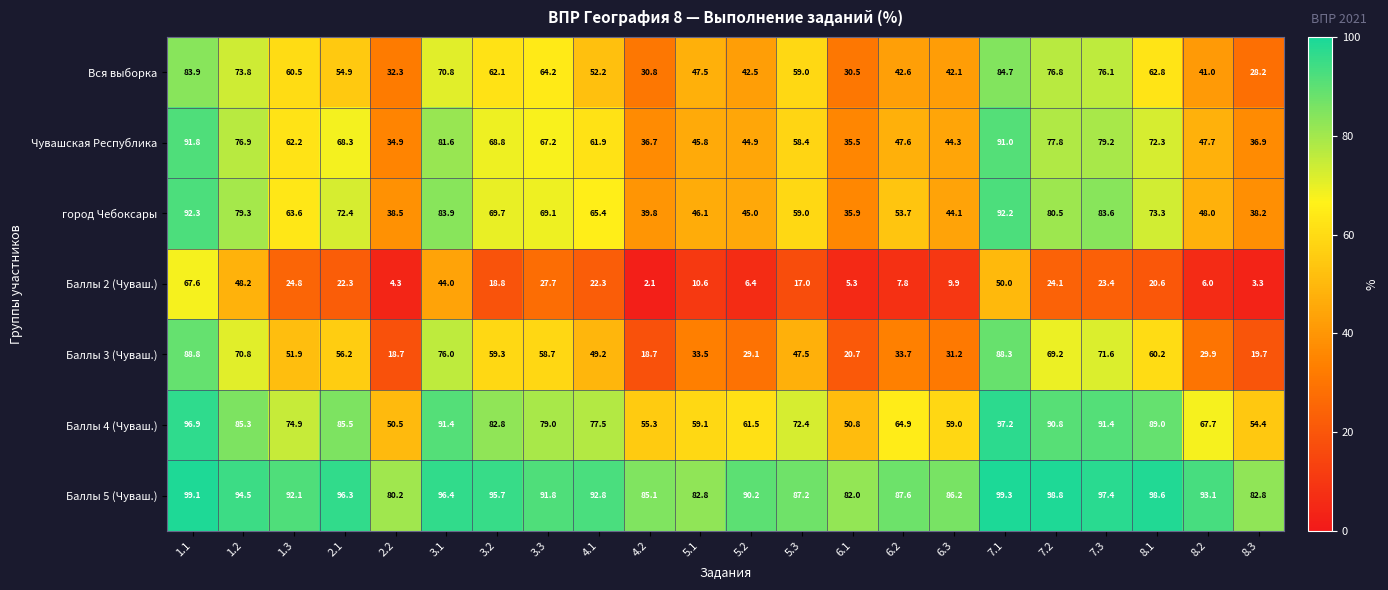

Rank the series by their maximum value, from lowest to highest.

Баллы 2 (Чуваш.), Вся выборка, Баллы 3 (Чуваш.), Чувашская Республика, город Чебоксары, Баллы 4 (Чуваш.), Баллы 5 (Чуваш.)